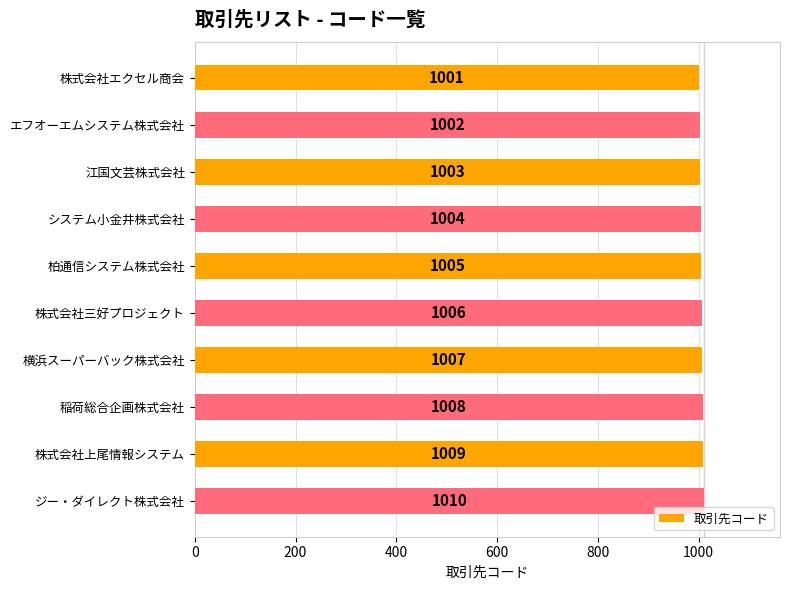

Is it true that the value at システム小金井株式会社 is 1004?

True